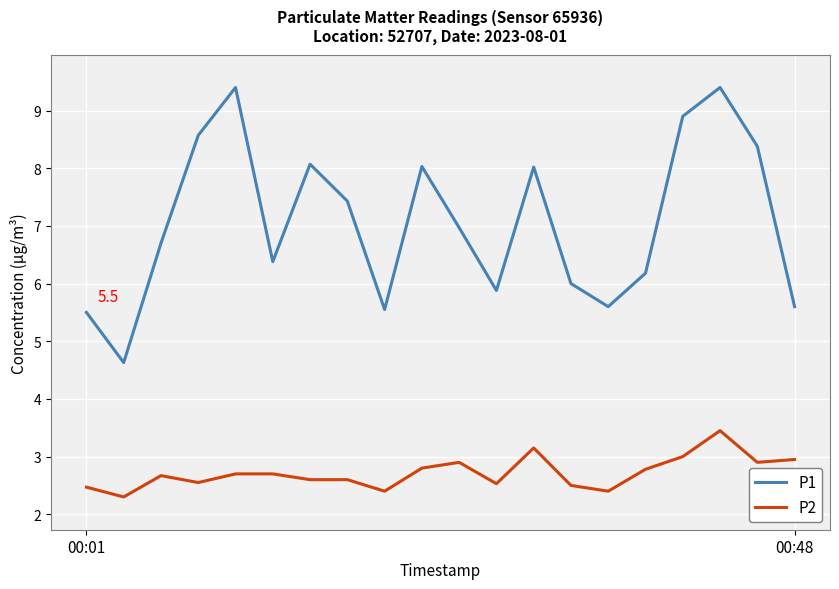

Rank the series by their average value, from highest to lowest.

P1, P2